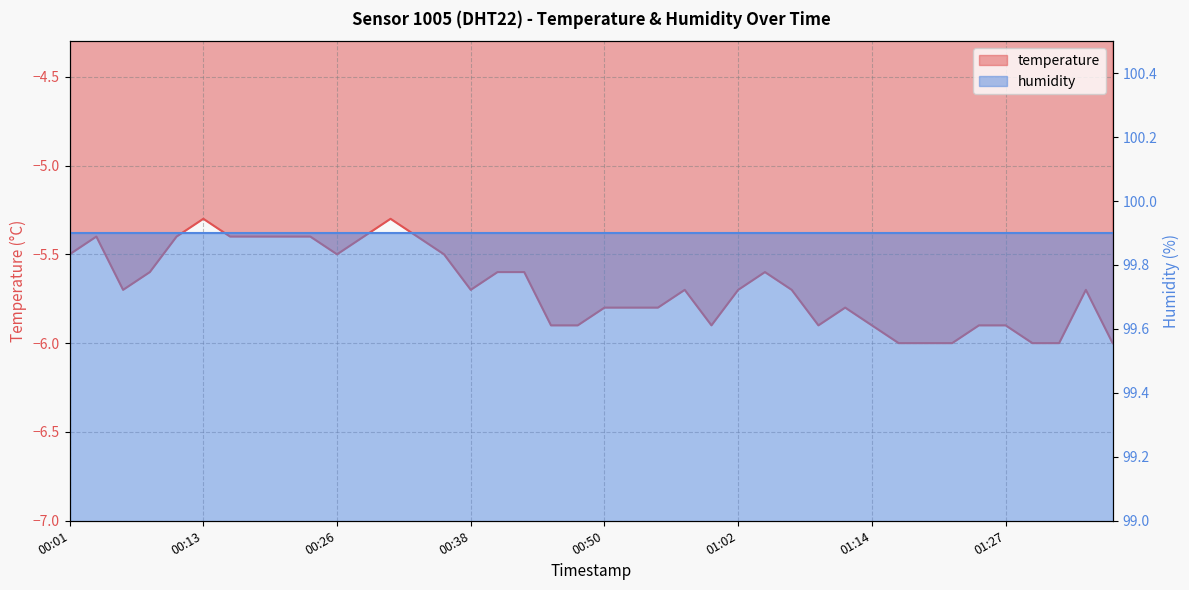

Where is the data nearest to the value -5?

00:13